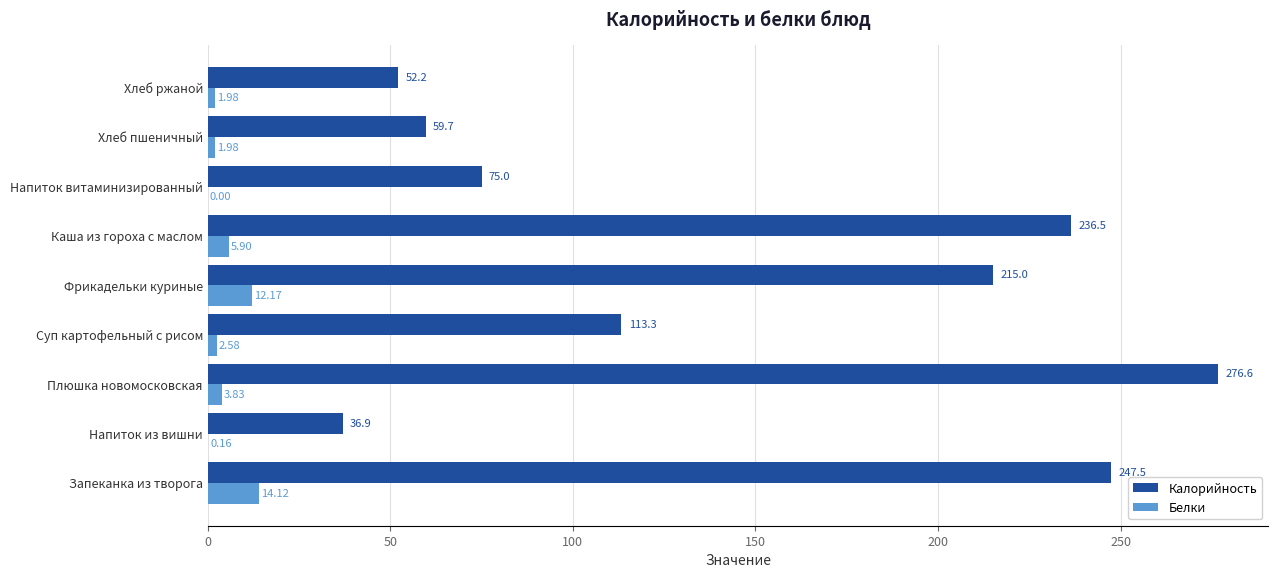

What is the sum of all Калорийность values?

1312.7